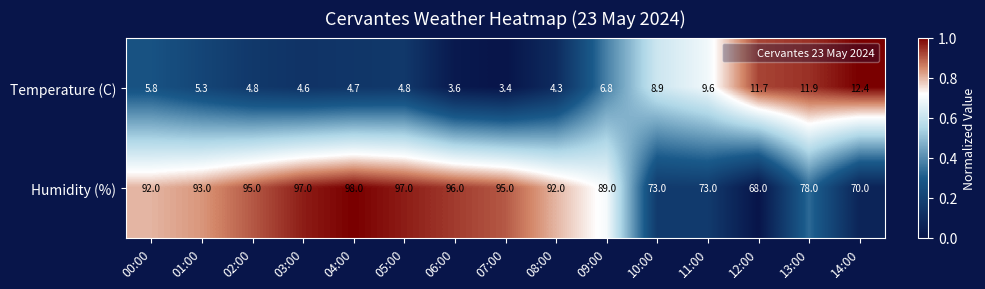

The value of Temperature (C) at 11:00 is 9.6. True or false?

True